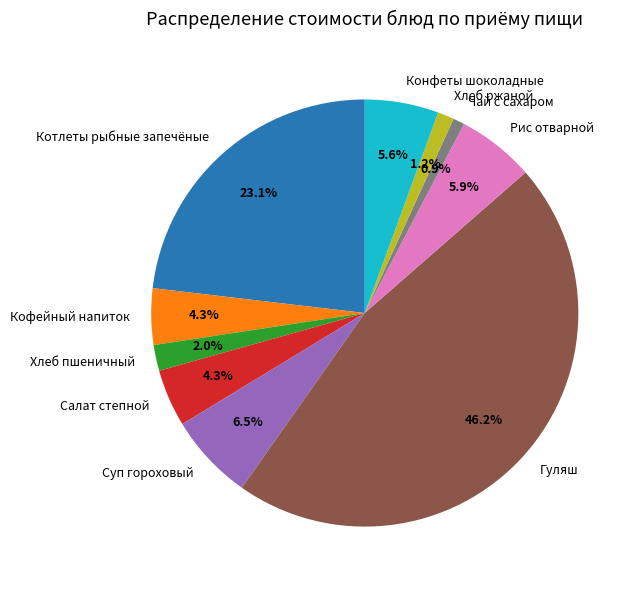

To the nearest percent, what is the combined percentage of Хлеб пшеничный and Гуляш?

48%